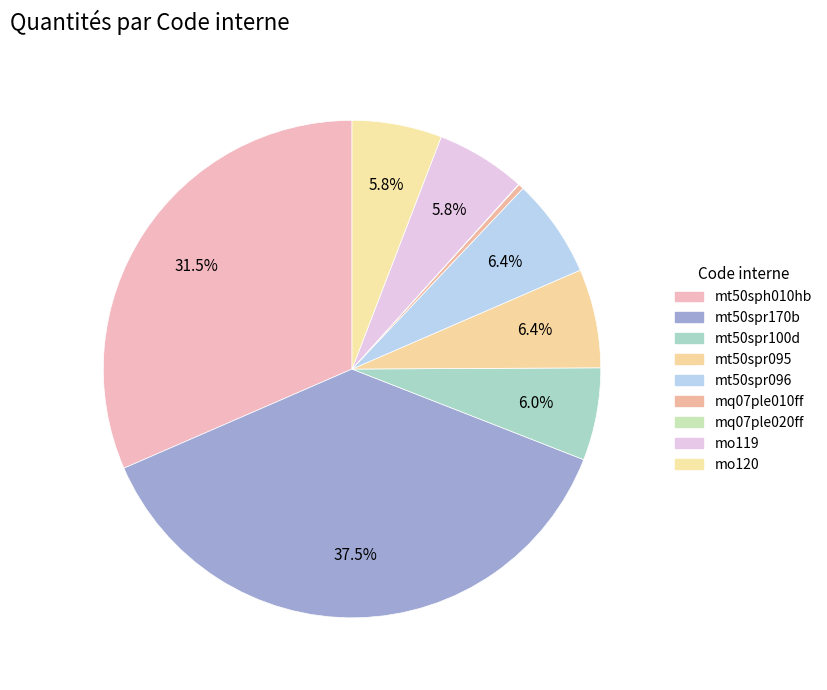

Does any single category account for the majority?

No